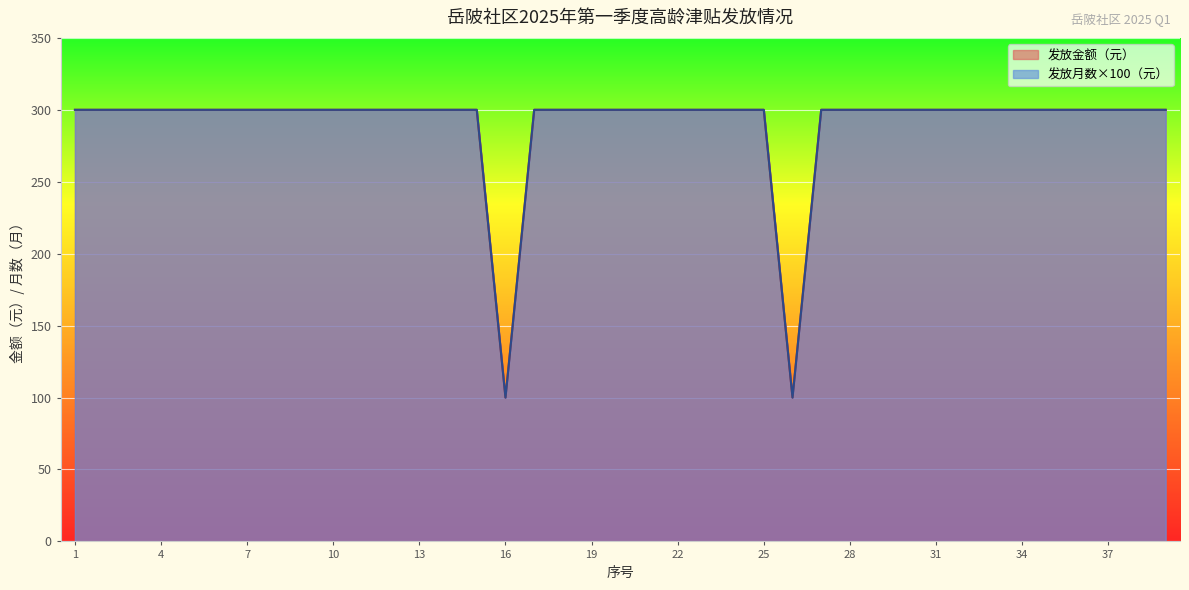

At which category is the sum across all series the highest?

1